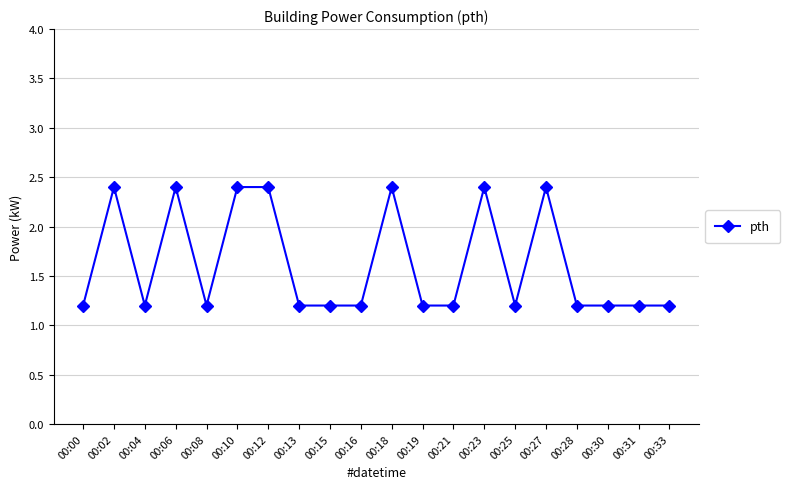

At which category does the data reach its first local valley?

00:04